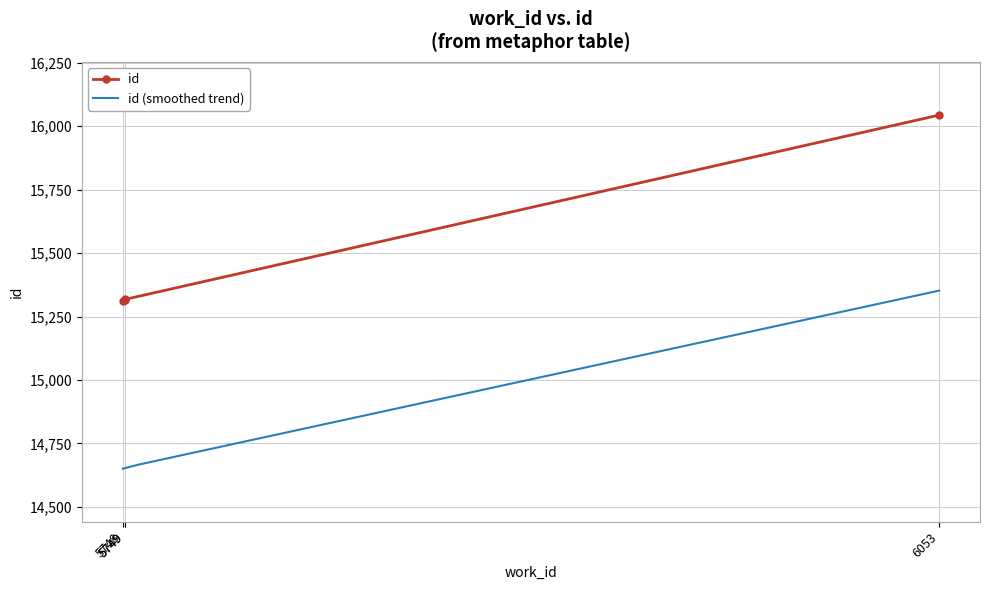

What is the sum of all values?

61992